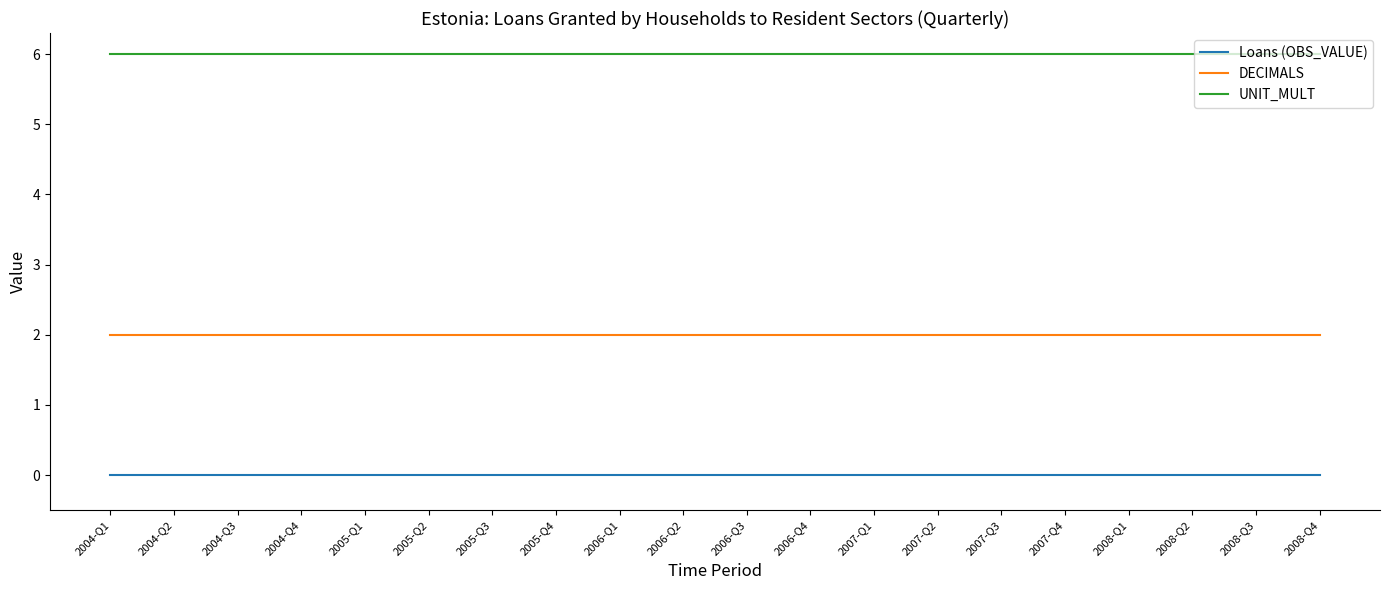

True or false: DECIMALS and Loans (OBS_VALUE) cross at least once.

False